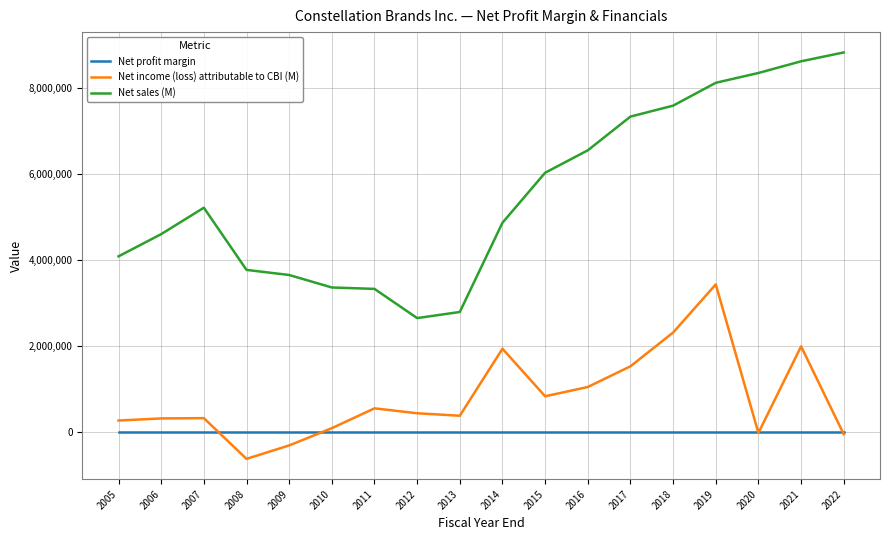

Between 2013 and 2016, which series saw the biggest shift?

Net sales (M)